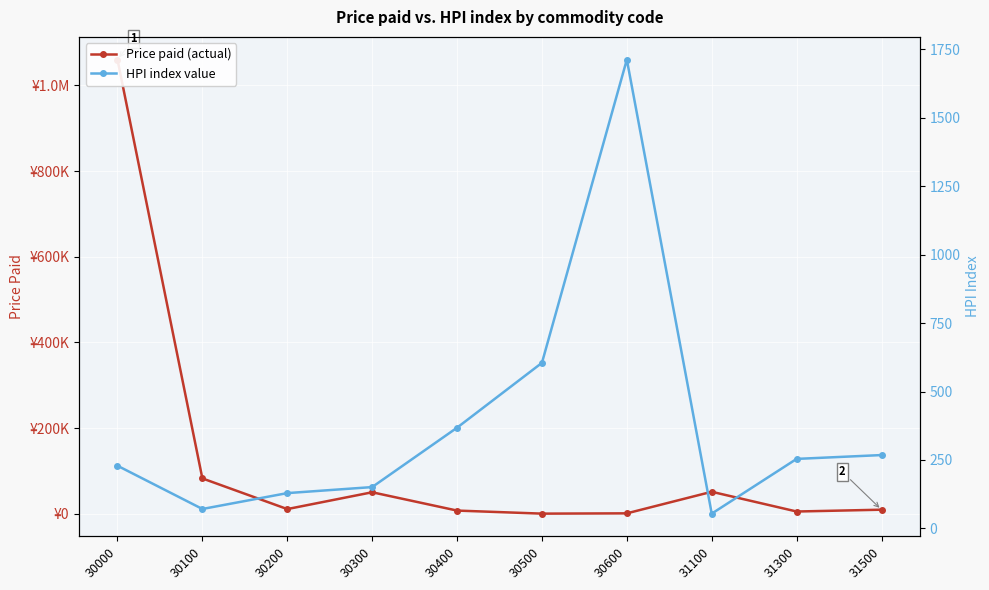

What is the difference between the maximum and minimum values in the Price paid (actual) series?

1059982